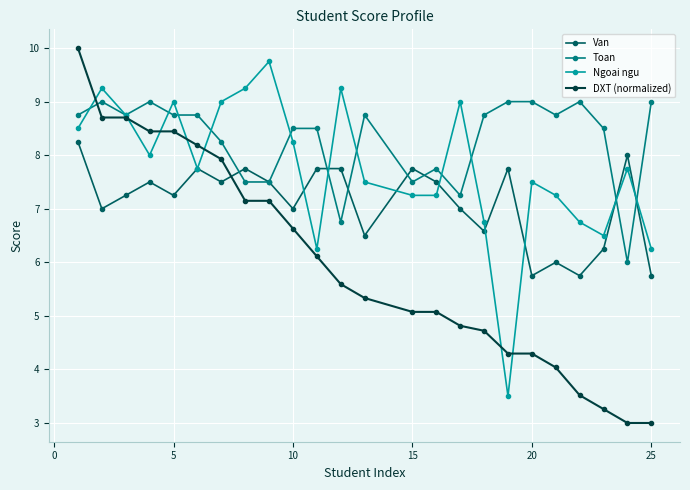

Rank the series by their average value, from highest to lowest.

Toan, Ngoai ngu, Van, DXT (normalized)